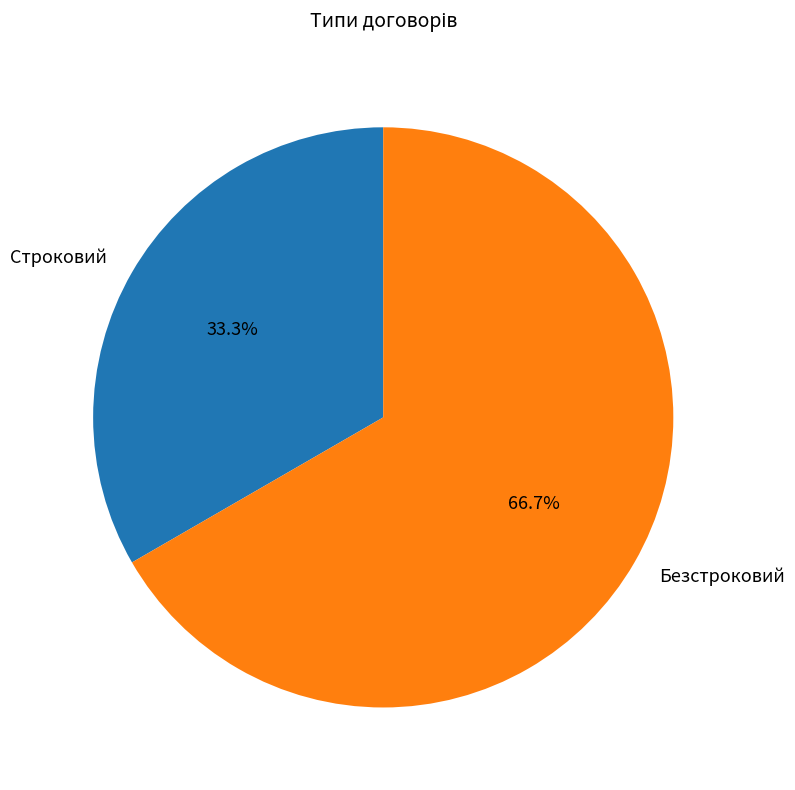

What is the smallest slice in the pie chart?

Строковий